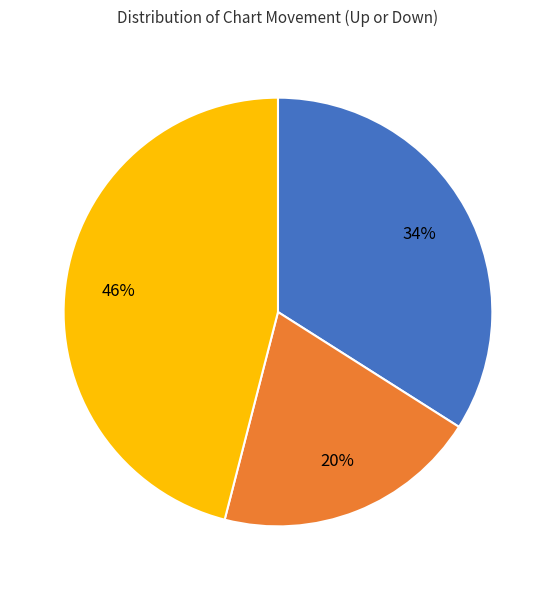

How many segments does this pie chart have?

3